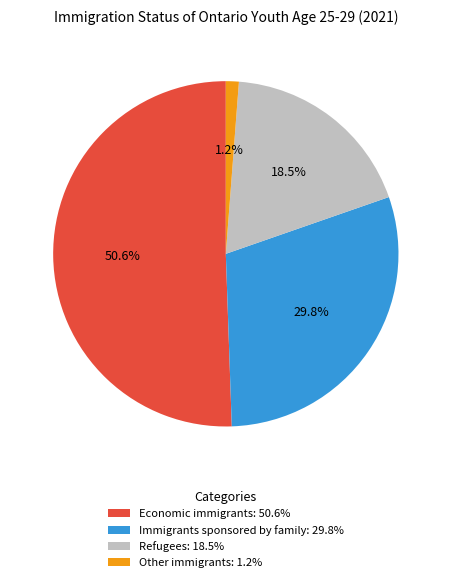

What is the total percentage of Other immigrants: 1.2% and Refugees: 18.5%?

19.7%